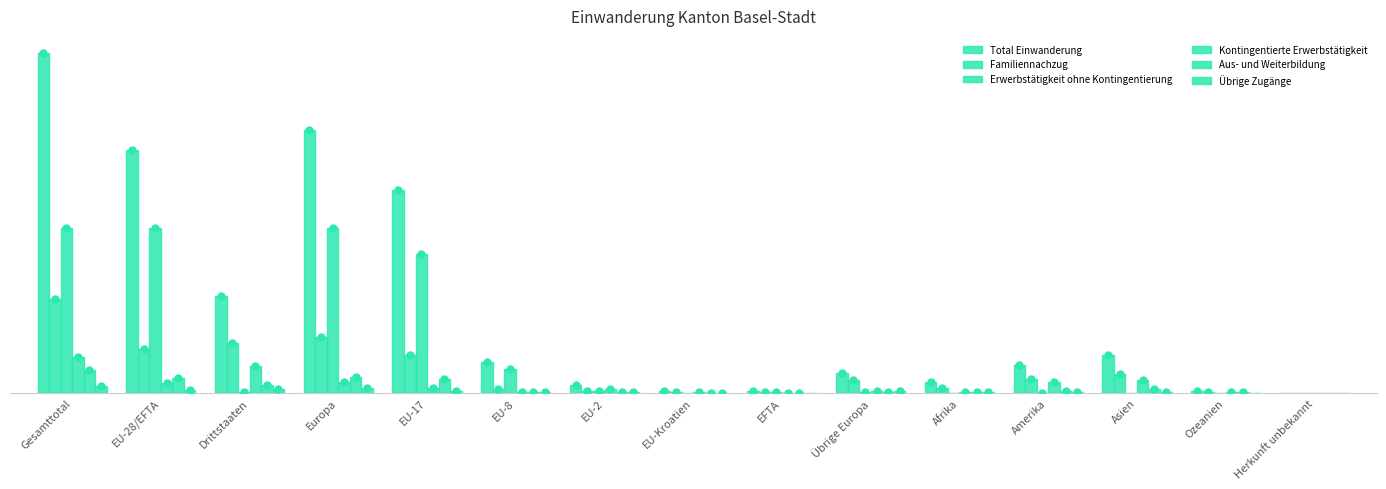

Are the bars horizontal?

No